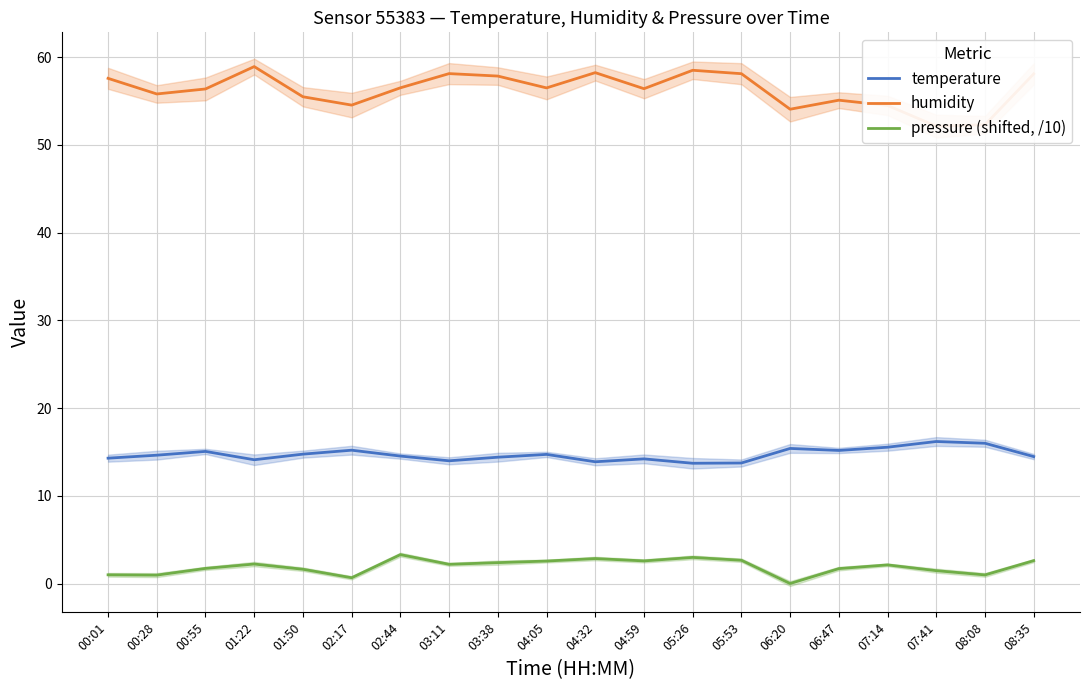

True or false: temperature and humidity intersect in this chart.

False